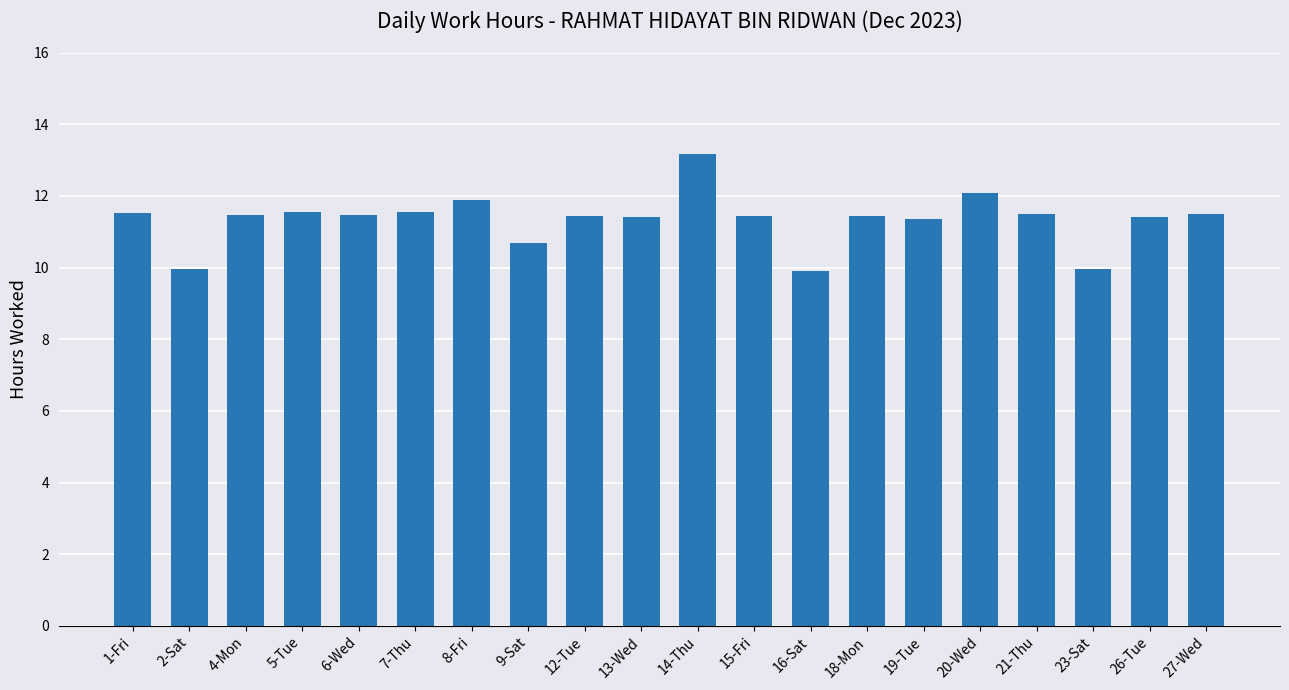

What is the smallest value displayed?

9.9